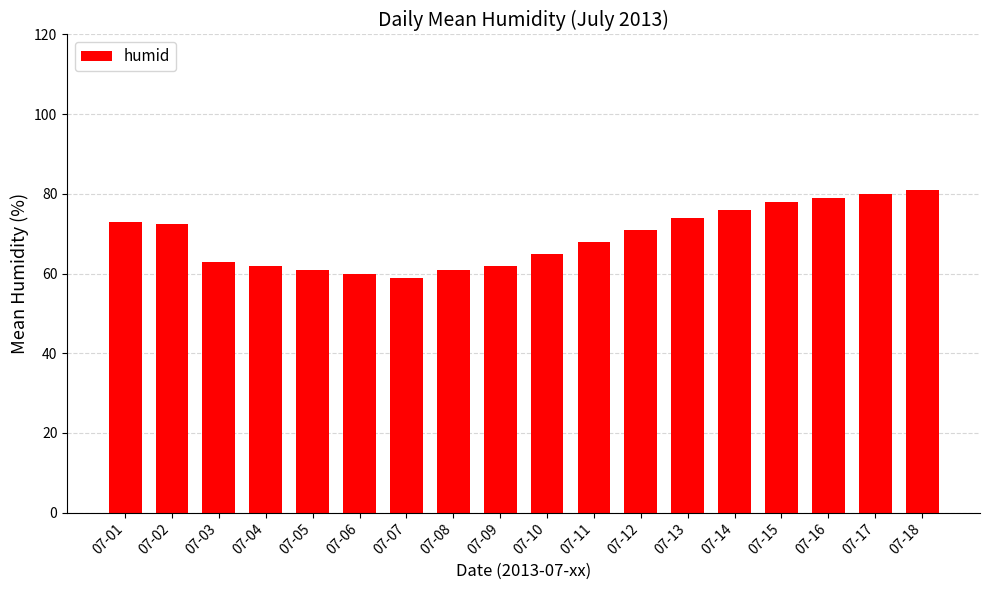

What is the ratio of the value at 07-01 to the value at 07-10?

1.1